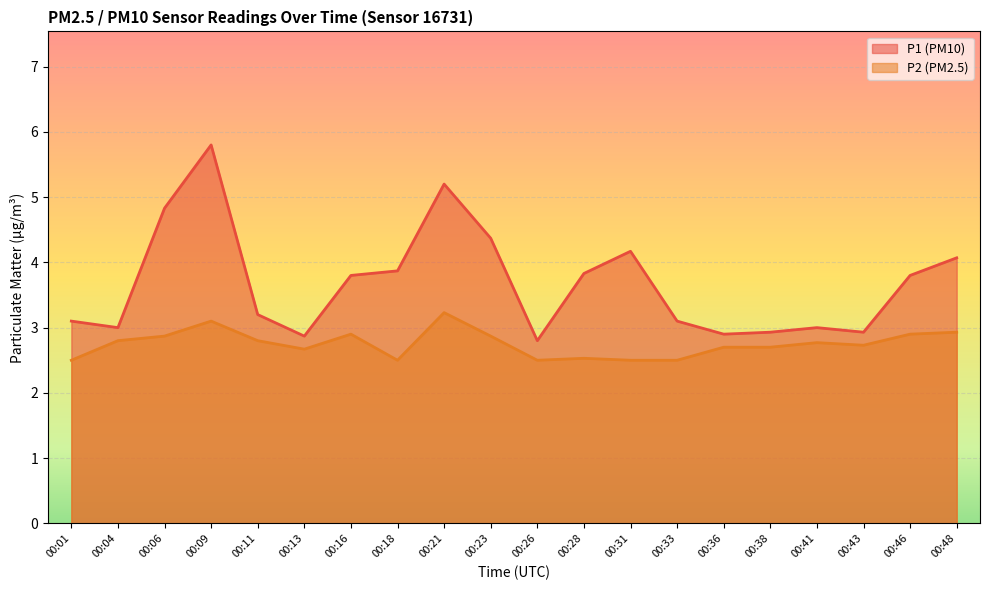

Where does the P1 series first go above 3?

00:01